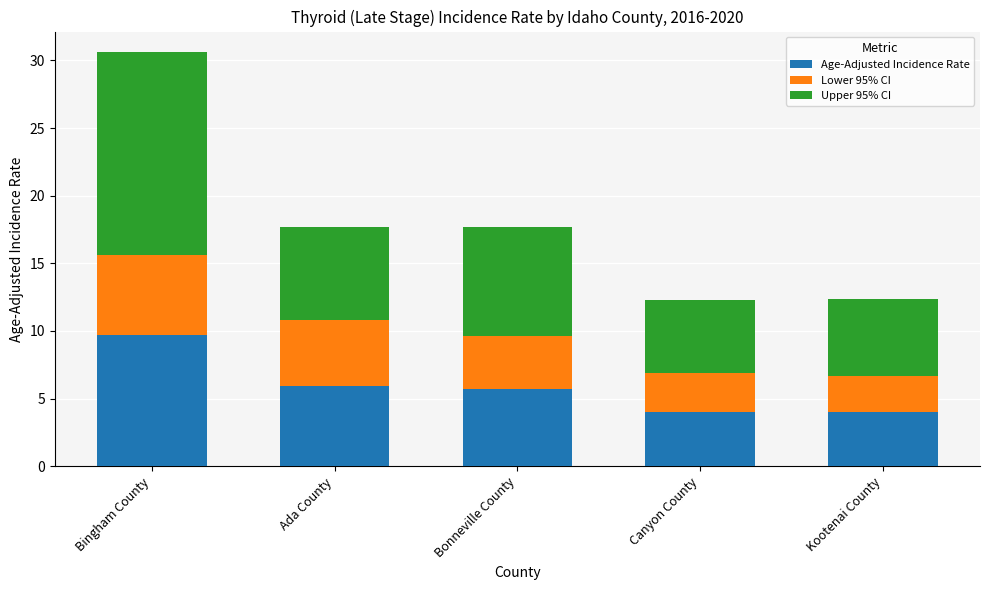

What is the lowest value of the Age-Adjusted Incidence Rate series?

4.0